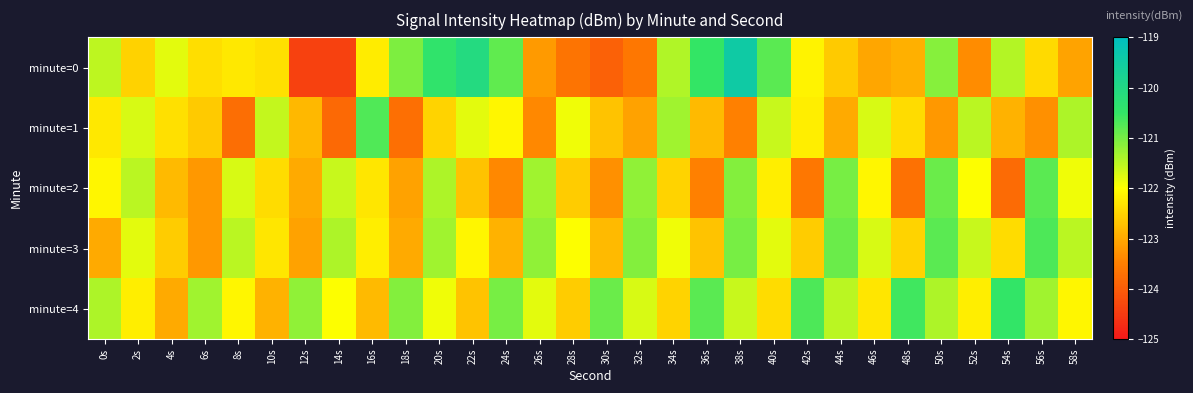

Reading right to left, what are all the values shown in this chart?

minute=0: 58s=-123.1	56s=-122.4	54s=-121.5	52s=-123.3	50s=-121.1	48s=-122.9	46s=-123.0	44s=-122.6	42s=-122.1	40s=-120.8	38s=-119.5	36s=-120.5	34s=-121.4	32s=-123.6	30s=-123.9	28s=-123.7	26s=-123.2	24s=-120.8	22s=-120.1	20s=-120.4	18s=-121.1	16s=-122.2	14s=-124.4	12s=-124.4	10s=-122.4	8s=-122.3	6s=-122.4	4s=-121.8	2s=-122.5	0s=-121.5
minute=1: 58s=-121.4	56s=-123.3	54s=-122.9	52s=-121.5	50s=-123.2	48s=-122.4	46s=-121.7	44s=-123.0	42s=-122.2	40s=-121.6	38s=-123.5	36s=-122.8	34s=-121.3	32s=-123.1	30s=-122.7	28s=-121.9	26s=-123.4	24s=-122.1	22s=-121.8	20s=-122.5	18s=-123.7	16s=-120.7	14s=-123.8	12s=-122.8	10s=-121.6	8s=-123.8	6s=-122.6	4s=-122.4	2s=-121.7	0s=-122.3
minute=2: 58s=-121.9	56s=-120.8	54s=-123.8	52s=-122.0	50s=-120.9	48s=-123.7	46s=-122.1	44s=-121.0	42s=-123.6	40s=-122.2	38s=-121.1	36s=-123.5	34s=-122.5	32s=-121.2	30s=-123.3	28s=-122.6	26s=-121.3	24s=-123.4	22s=-122.7	20s=-121.4	18s=-123.1	16s=-122.3	14s=-121.6	12s=-123.0	10s=-122.4	8s=-121.7	6s=-123.2	4s=-122.8	2s=-121.5	0s=-122.1
minute=3: 58s=-121.5	56s=-120.7	54s=-122.4	52s=-121.6	50s=-120.8	48s=-122.5	46s=-121.7	44s=-120.9	42s=-122.6	40s=-121.8	38s=-121.0	36s=-122.7	34s=-121.9	32s=-121.1	30s=-122.8	28s=-122.0	26s=-121.2	24s=-122.9	22s=-122.1	20s=-121.3	18s=-123.0	16s=-122.2	14s=-121.4	12s=-123.1	10s=-122.3	8s=-121.5	6s=-123.2	4s=-122.6	2s=-121.8	0s=-123.0
minute=4: 58s=-122.1	56s=-121.3	54s=-120.5	52s=-122.2	50s=-121.4	48s=-120.6	46s=-122.3	44s=-121.5	42s=-120.7	40s=-122.4	38s=-121.6	36s=-120.8	34s=-122.5	32s=-121.7	30s=-120.9	28s=-122.6	26s=-121.8	24s=-121.0	22s=-122.7	20s=-121.9	18s=-121.1	16s=-122.8	14s=-122.0	12s=-121.2	10s=-122.9	8s=-122.1	6s=-121.3	4s=-123.0	2s=-122.2	0s=-121.4